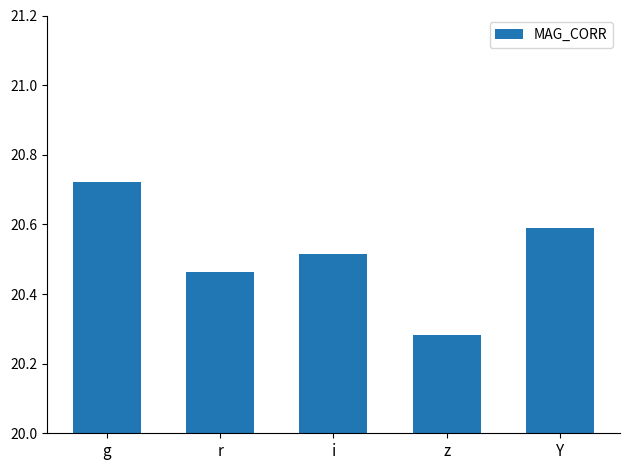

Count the values in the range 20 to 21.

5